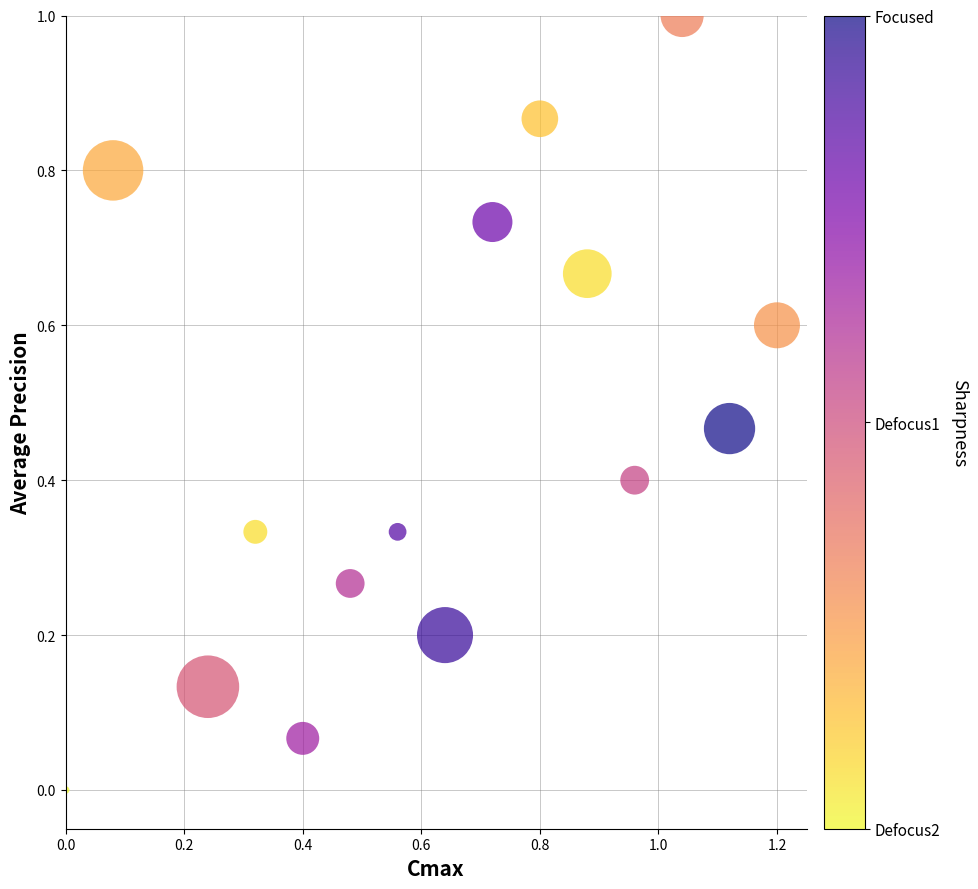

What is the range of X values (max minus min)?

1.2